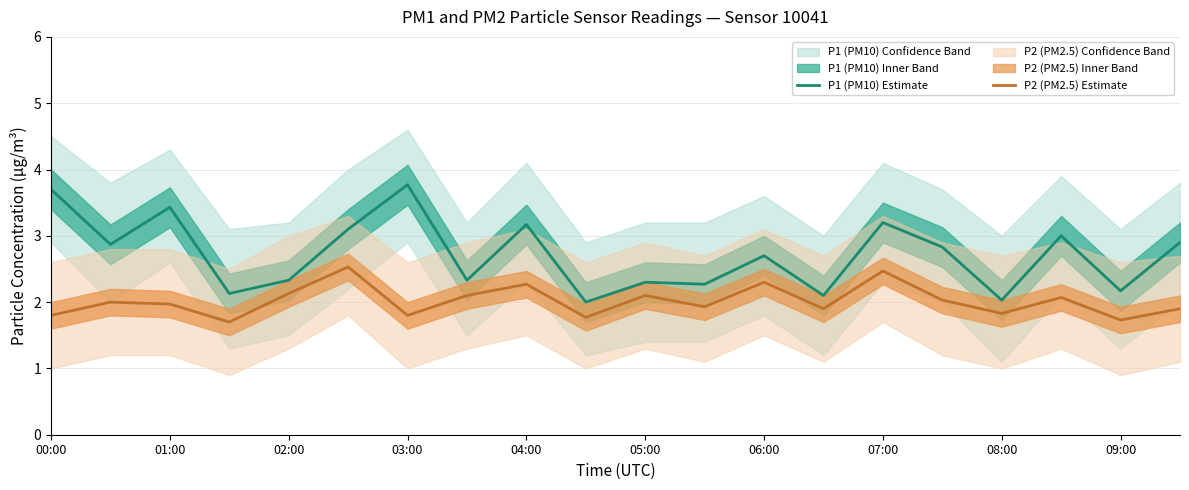

What is the difference between the maximum and minimum values in the P2 (PM2.5) Estimate series?

0.8